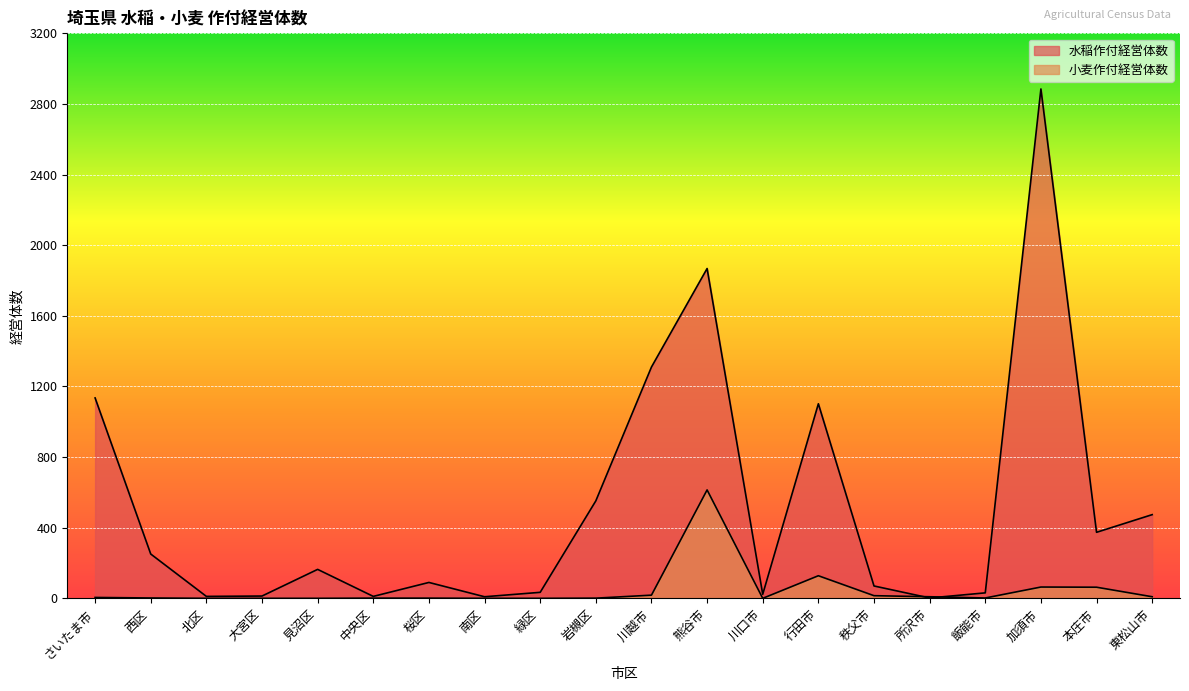

At which label is 小麦作付経営体数 closest to 307?

行田市